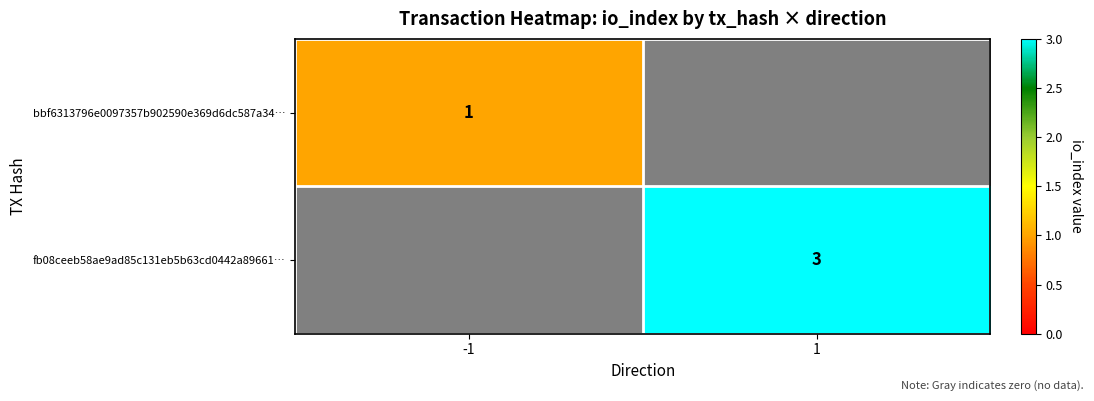

True or false: bbf6313796e0097357b902590e369d6dc587a34… has a value of 1 at -1.

True